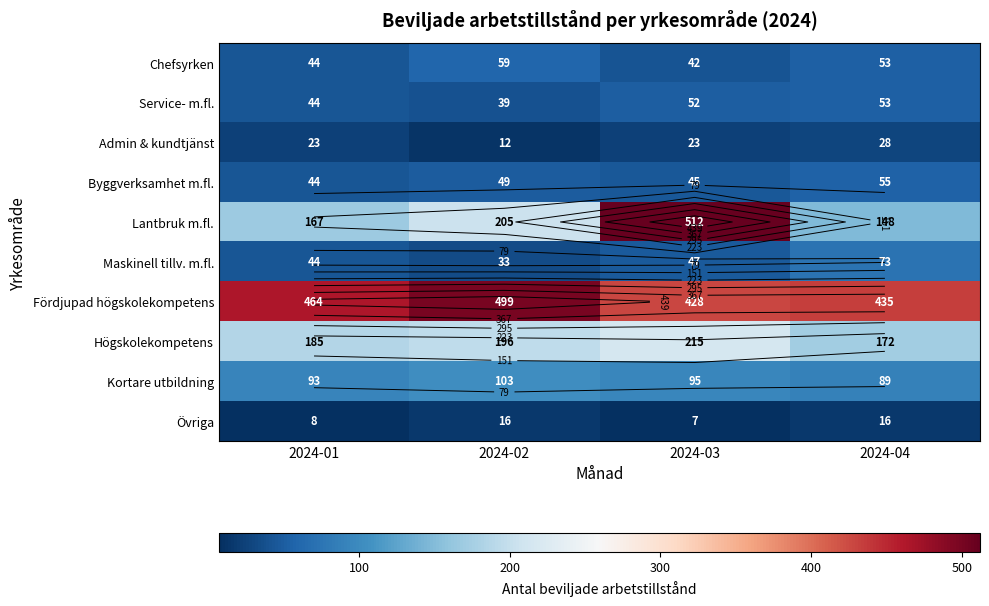

At which category is the sum across all series the highest?

2024-03